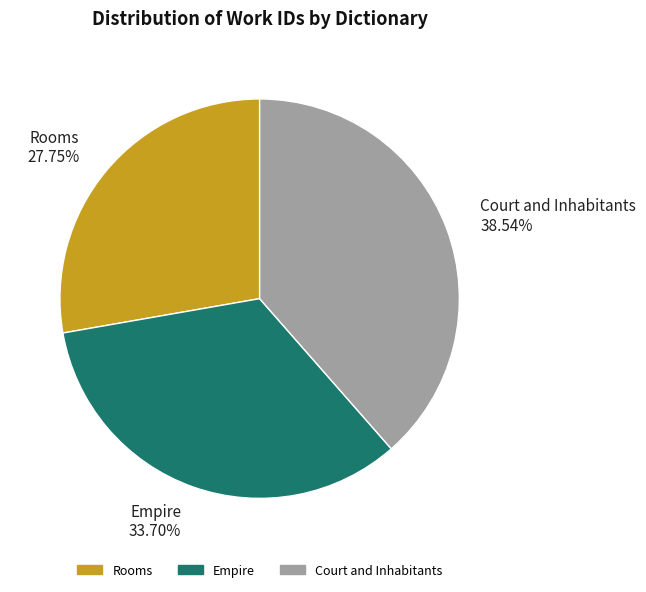

To the nearest percent, what is the average slice percentage?

33%